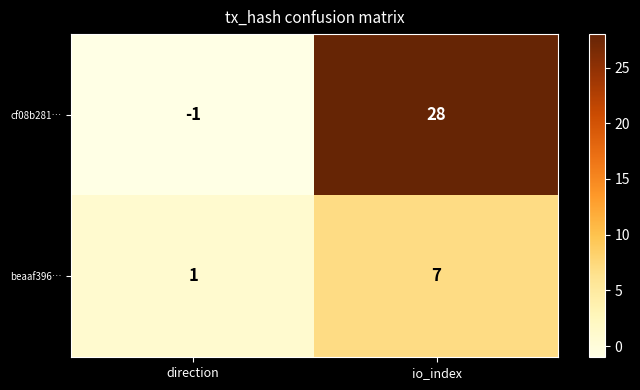

What is the sum of all beaaf396… values?

8